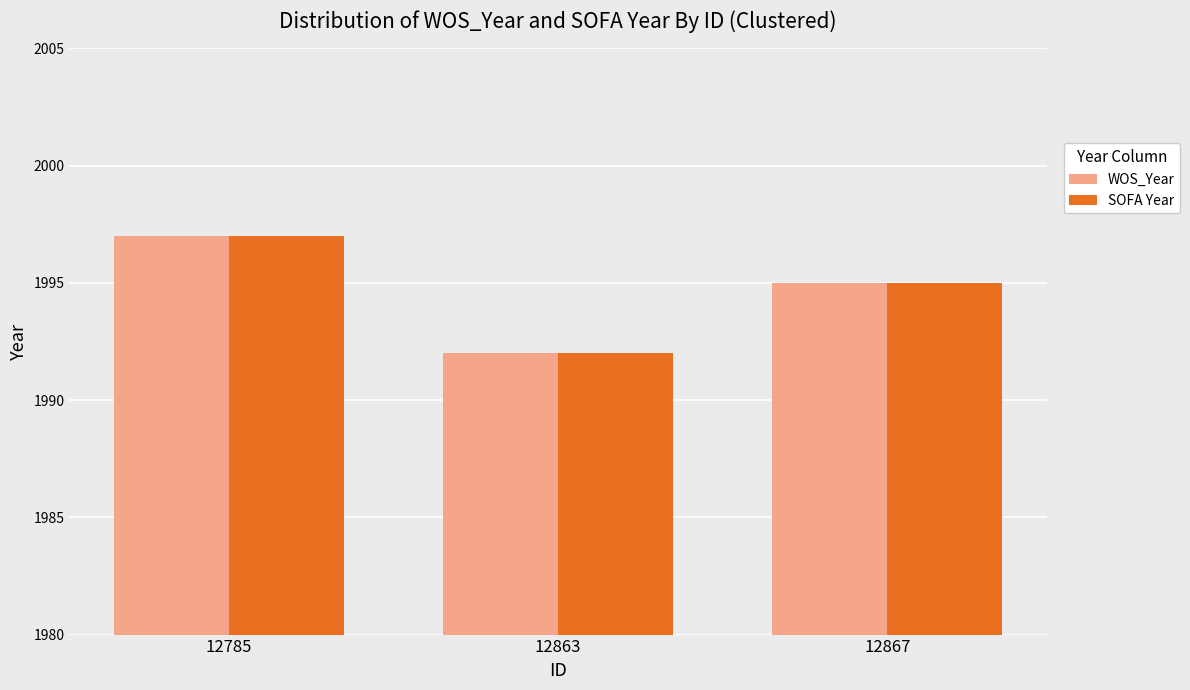

The SOFA Year series shows 1995 at 12867. True or false?

True